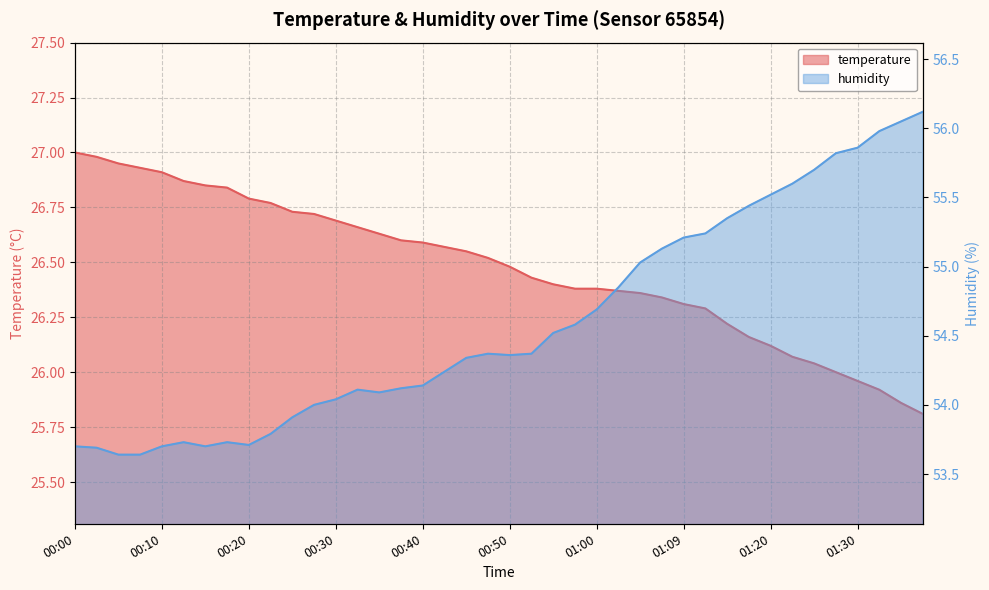

What is the average value of the humidity series?

54.6